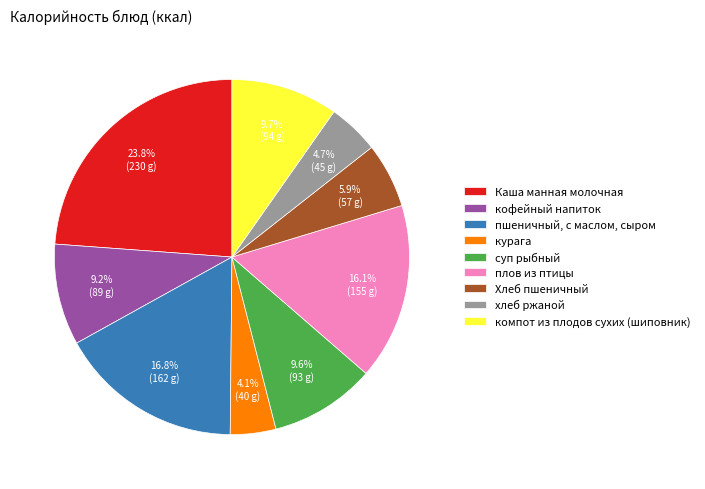

To the nearest percent, what percentage of the pie is компот из плодов сухих (шиповник)?

10%